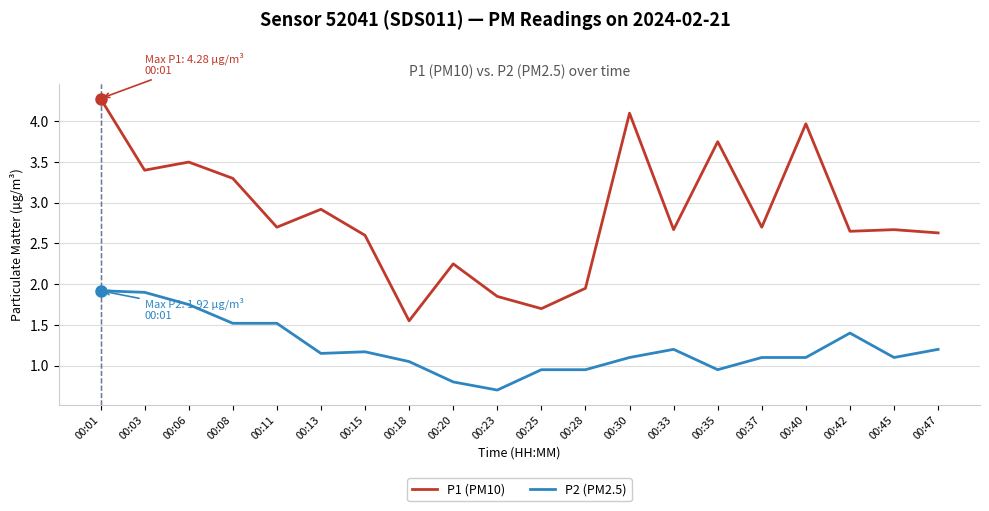

At which label is P1 (PM10) closest to 2?

00:28